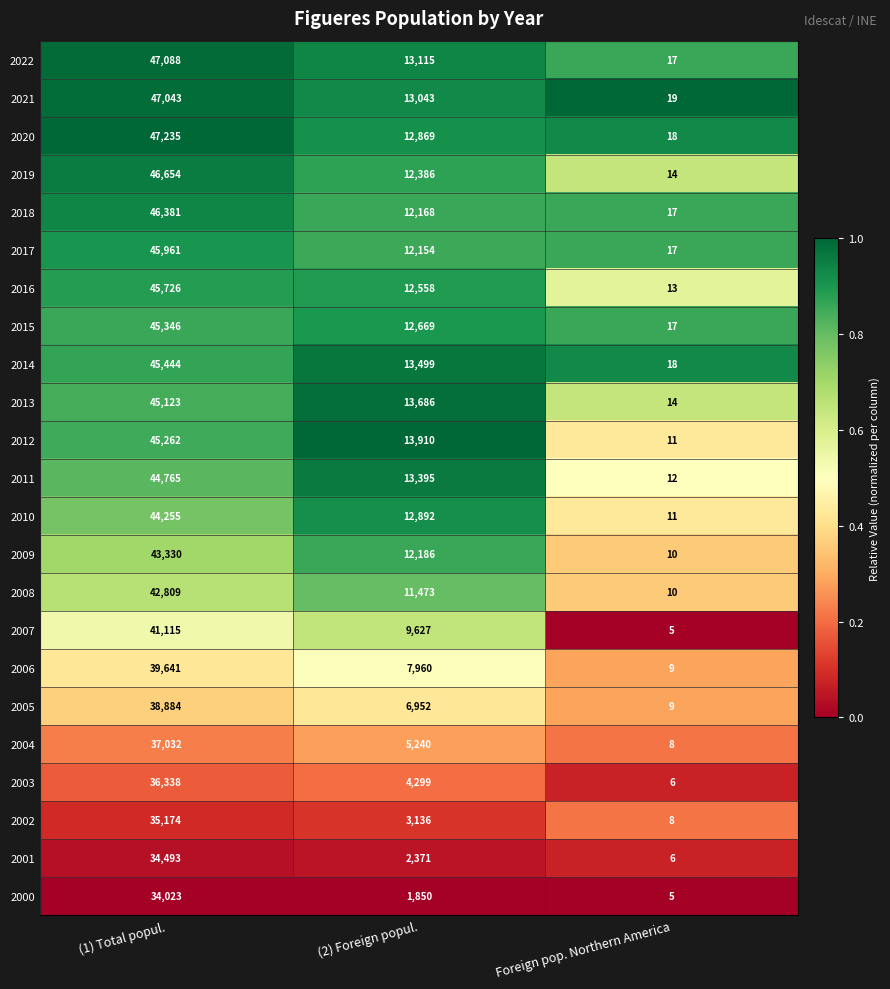

At which category is the sum across all series the highest?

(1) Total popul.